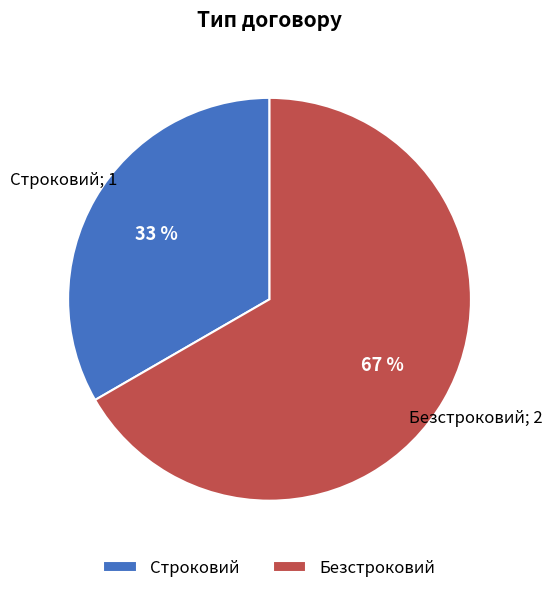

To the nearest percent, what portion does Безстроковий represent?

67%